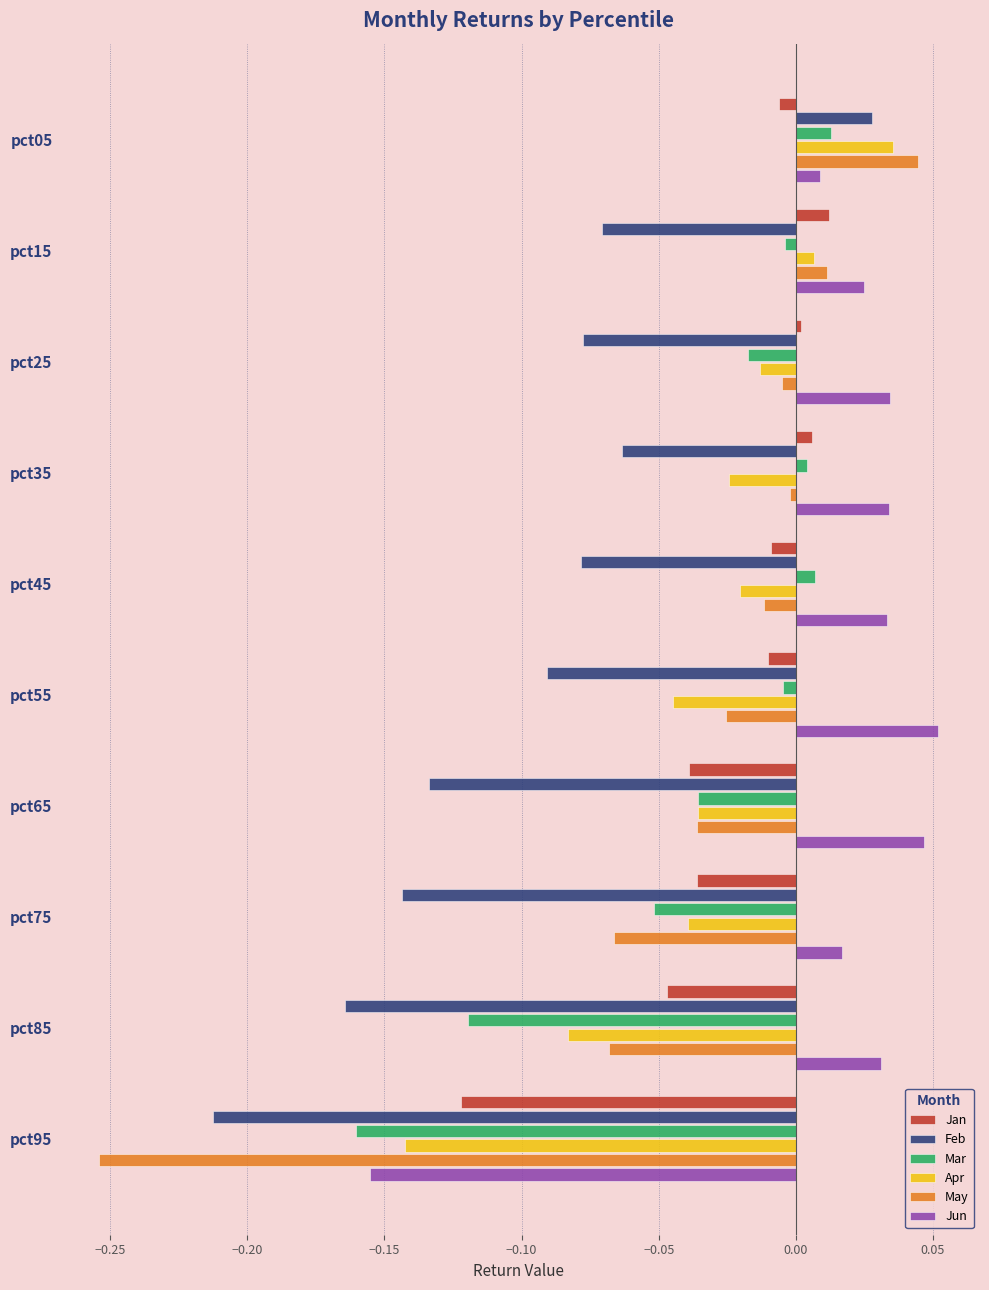

The Jan series shows -0.0 at pct85. True or false?

True